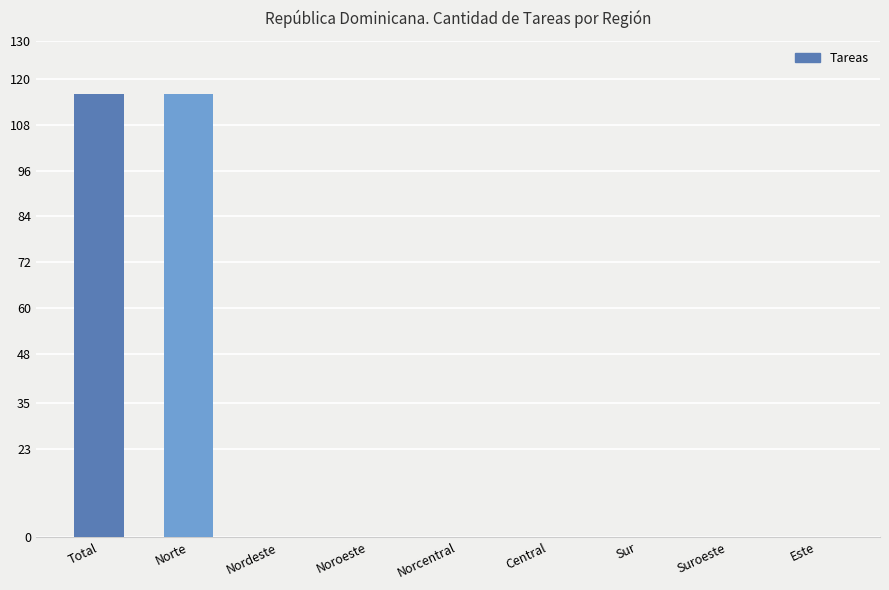

What is the change in value from Total to Sur?

-116